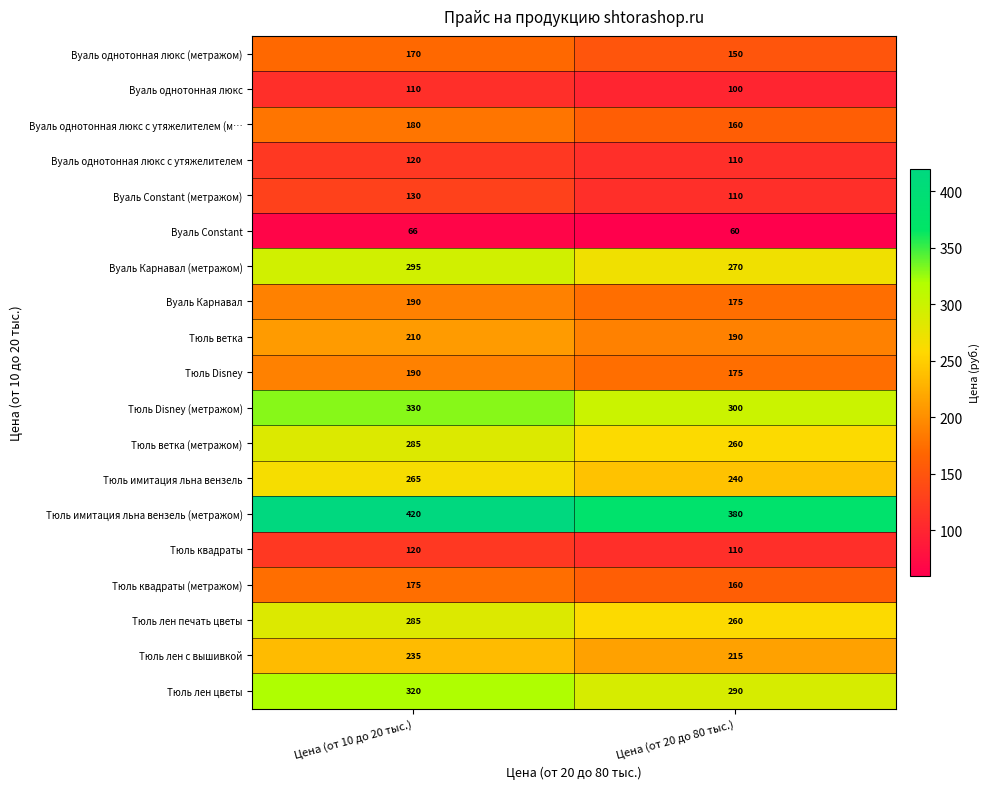

What is the difference between the maximum and minimum values in the Вуаль Constant series?

6